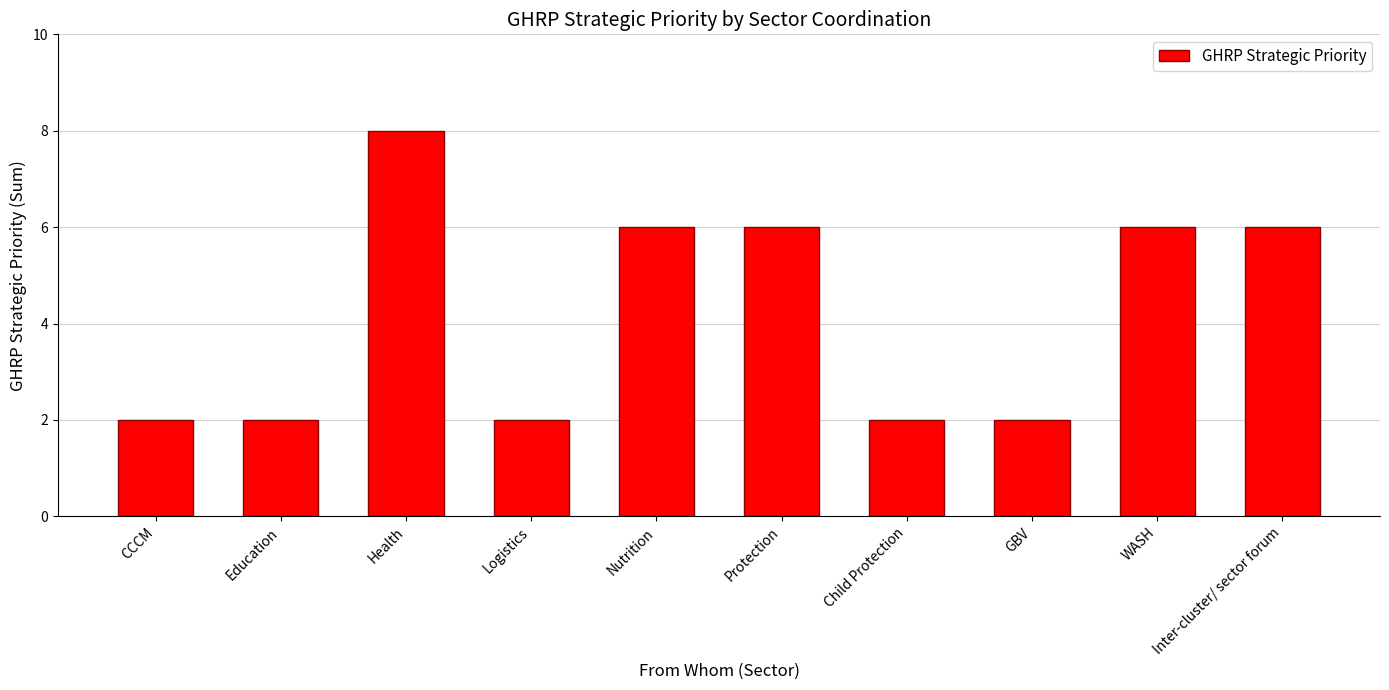

Reading left to right, extract all data points from this chart.

CCCM=2	Education=2	Health=8	Logistics=2	Nutrition=6	Protection=6	Child Protection=2	GBV=2	WASH=6	Inter-cluster/ sector forum=6